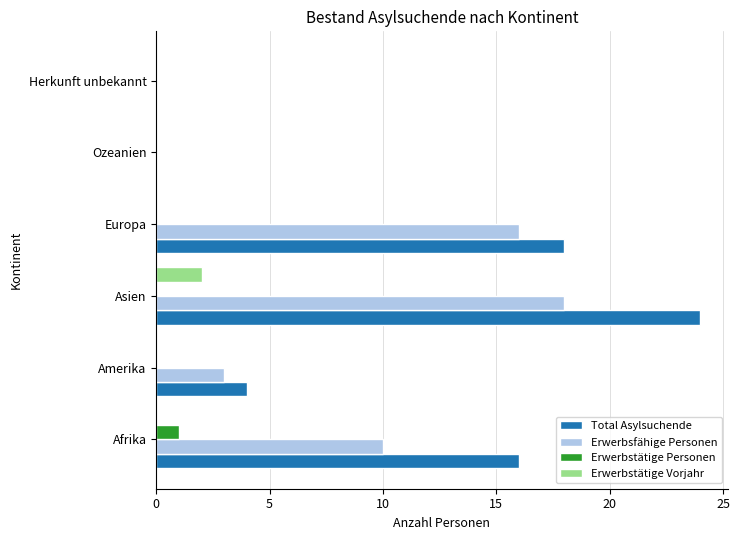

Which category has the highest value across all series?

Asien